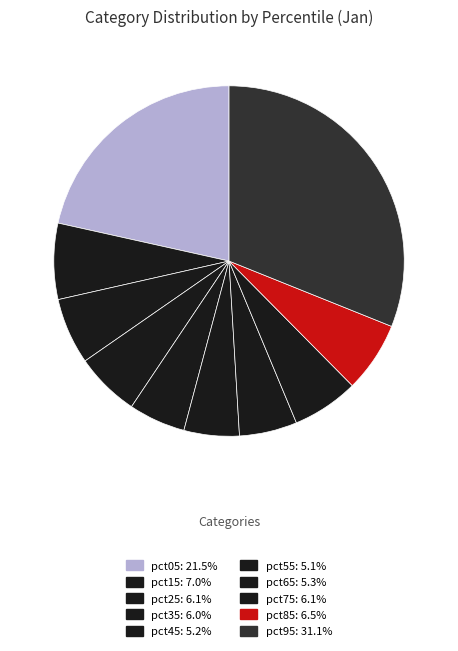

True or false: pct35 accounts for 6% of the total.

True